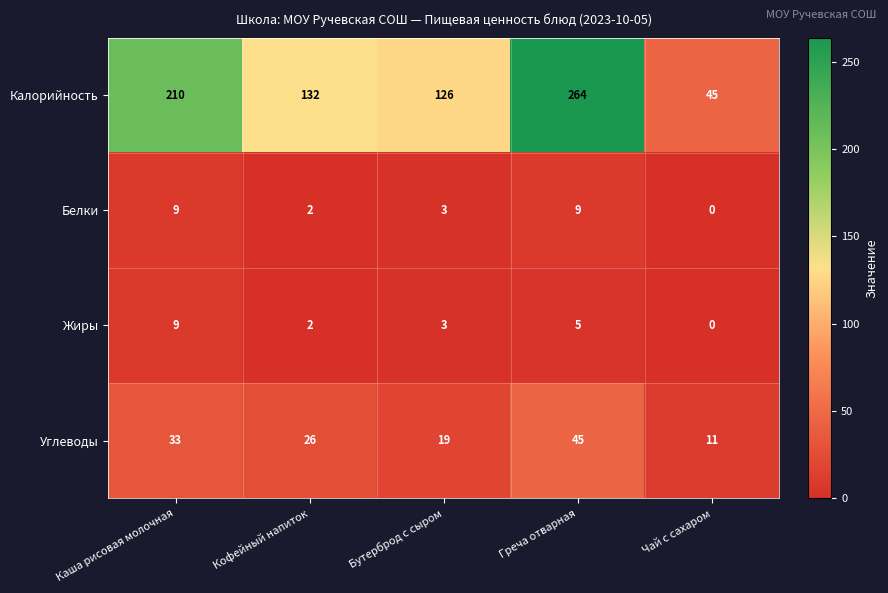

What is the difference between the highest and lowest values at Чай с сахаром?

45